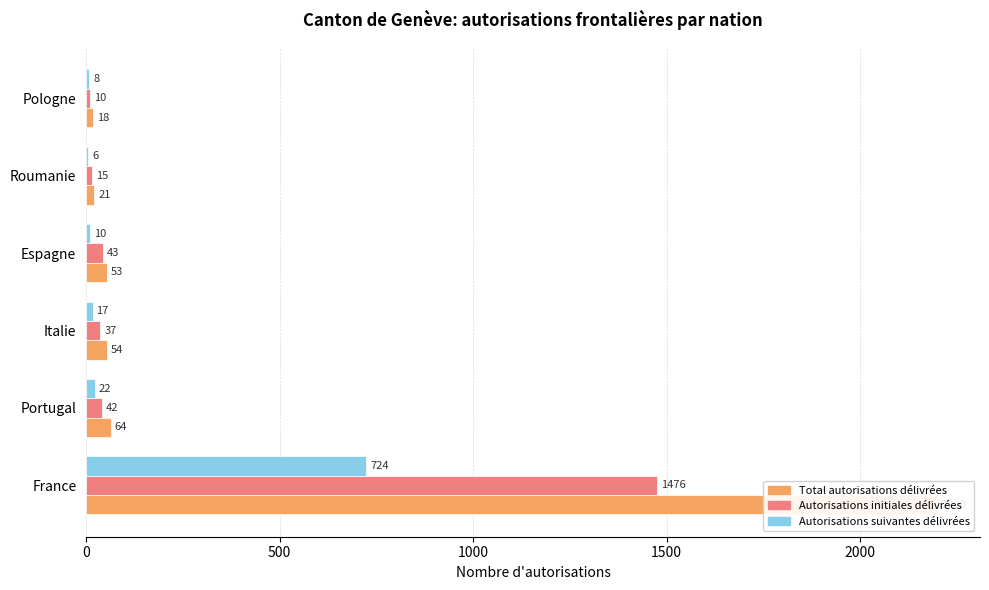

What are all the series names shown in the legend?

Total autorisations délivrées, Autorisations initiales délivrées, Autorisations suivantes délivrées